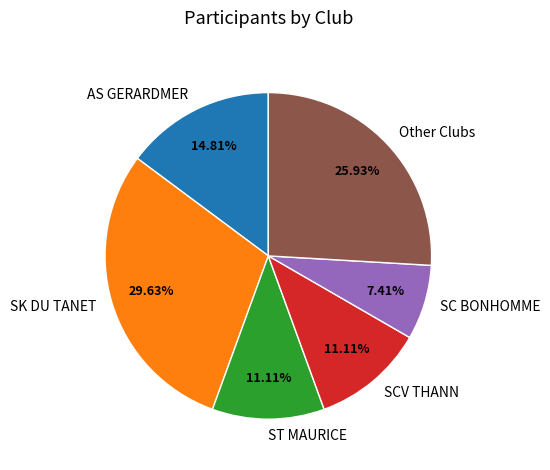

Which category has the smallest portion of the pie?

SC BONHOMME